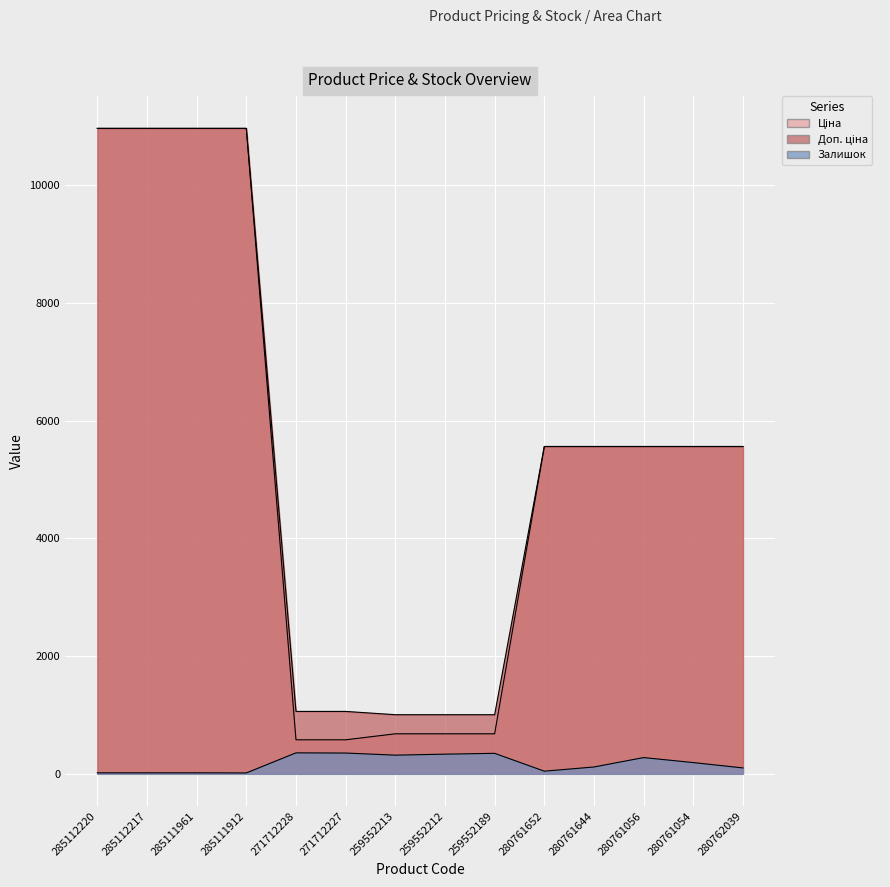

Is it true that Доп. ціна equals 4067.0 at 285112217?

False